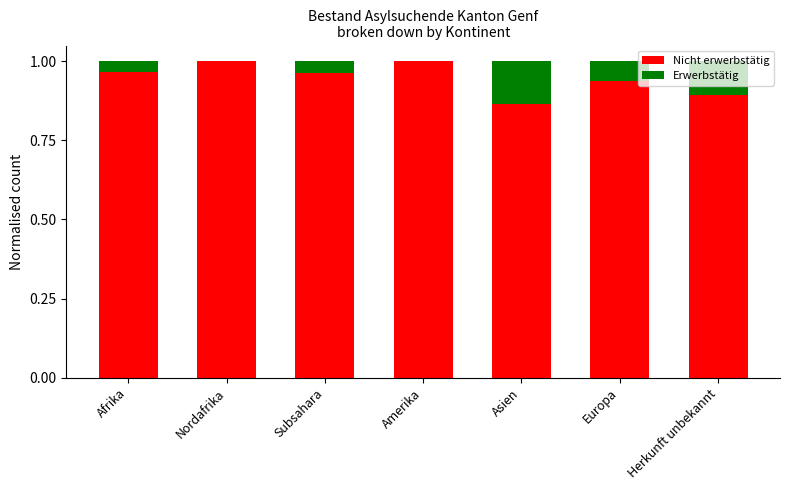

True or false: Nicht erwerbstätig has a value of 1.0 at Amerika.

True